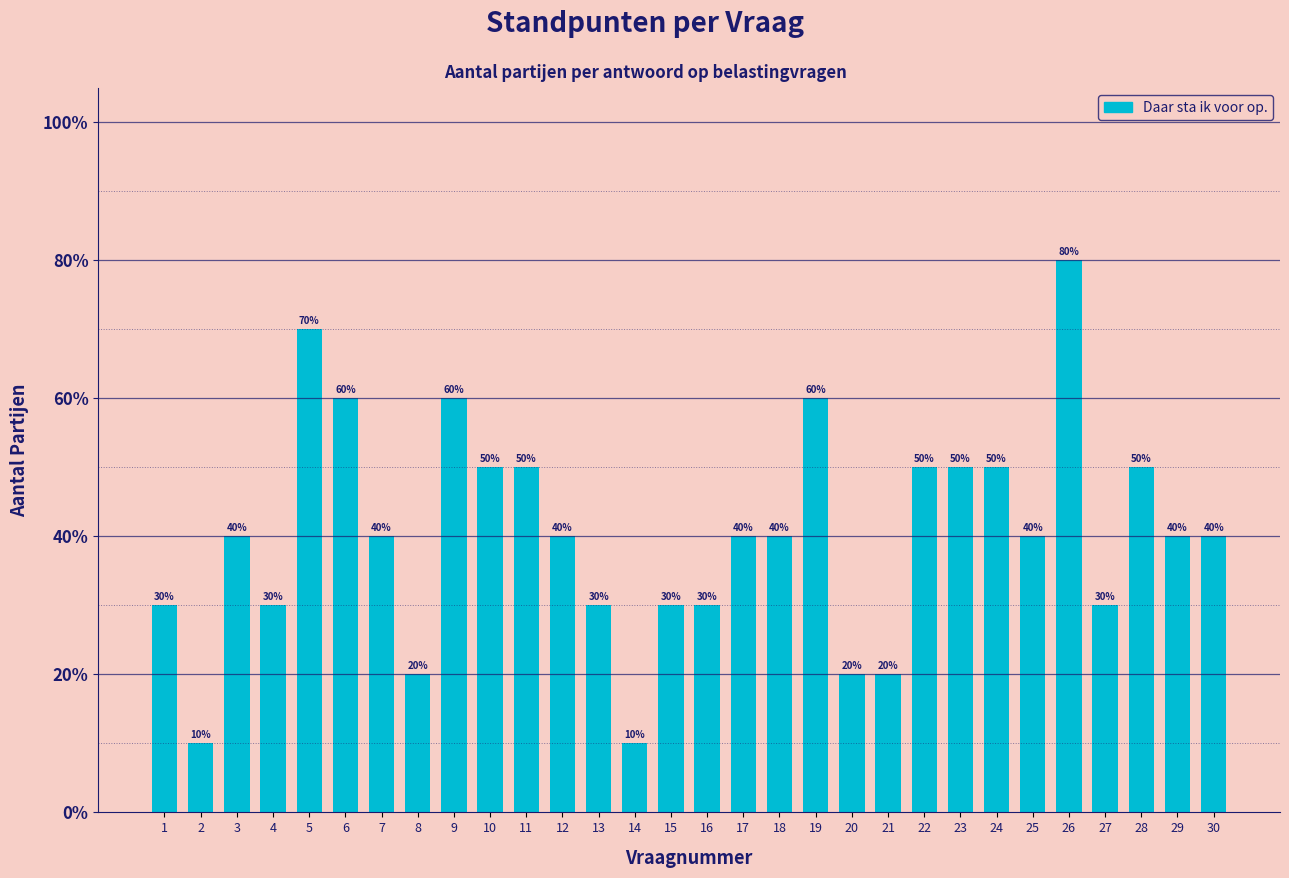

Reading right to left, what are all the values shown in this chart?

40	40	50	30	80	40	50	50	50	20	20	60	40	40	30	30	10	30	40	50	50	60	20	40	60	70	30	40	10	30